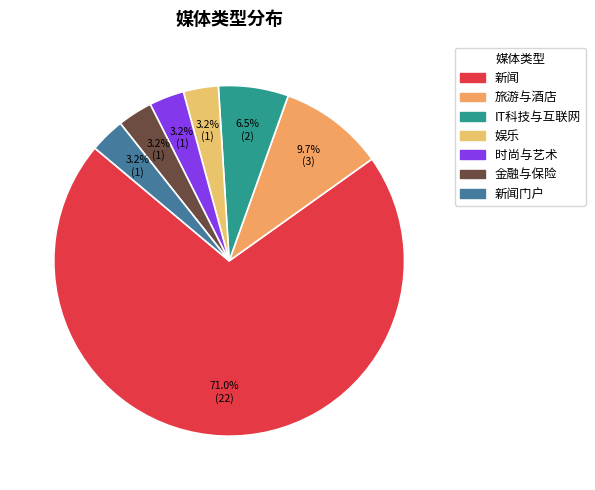

How many slices are in this pie chart?

7